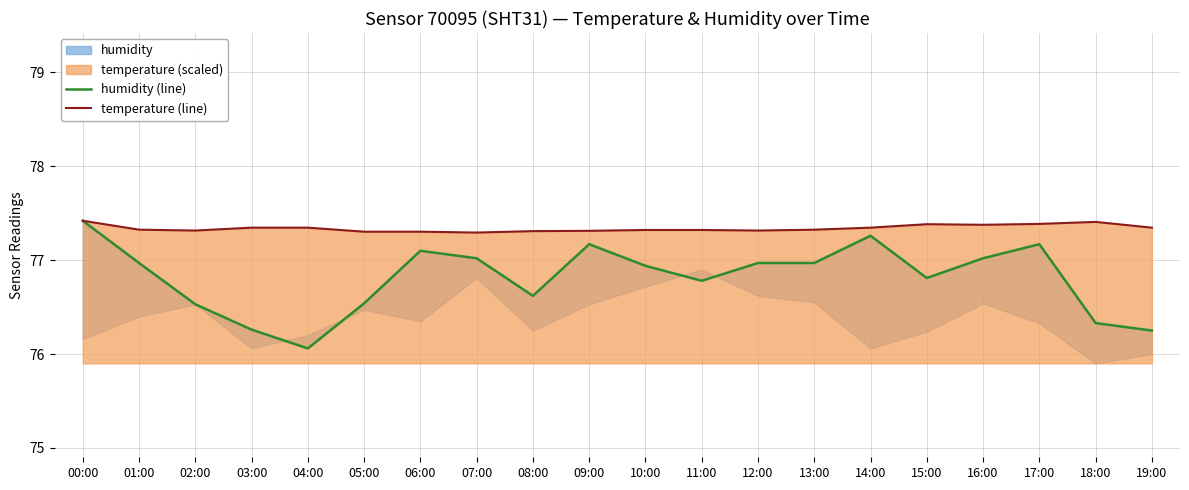

At 01:00, list the series in order from largest to smallest.

temperature (line), humidity (line)